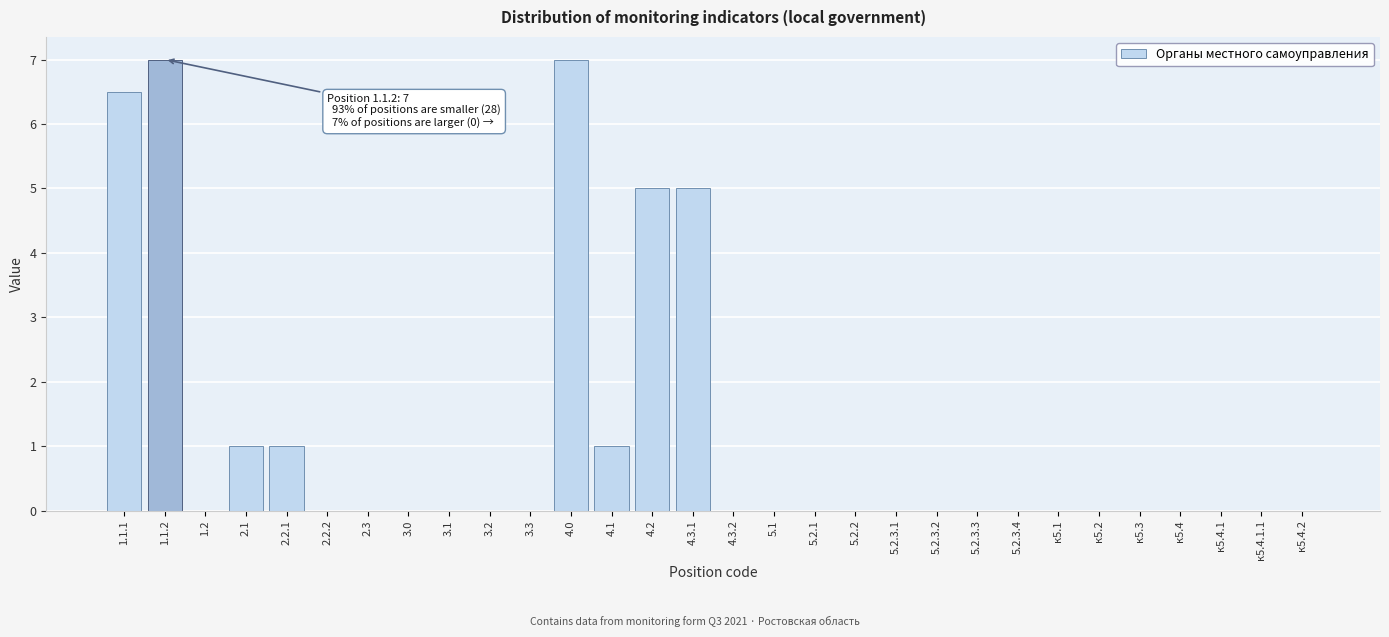

Reading left to right, extract all data points from this chart.

1.1.1=6.5	1.1.2=7.0	1.2=0.0	2.1=1.0	2.2.1=1.0	2.2.2=0.0	2.3=0.0	3.0=0.0	3.1=0.0	3.2=0.0	3.3=0.0	4.0=7.0	4.1=1.0	4.2=5.0	4.3.1=5.0	4.3.2=0.0	5.1=0.0	5.2.1=0.0	5.2.2=0.0	5.2.3.1=0.0	5.2.3.2=0.0	5.2.3.3=0.0	5.2.3.4=0.0	к5.1=0.0	к5.2=0.0	к5.3=0.0	к5.4=0.0	к5.4.1=0.0	к5.4.1.1=0.0	к5.4.2=0.0